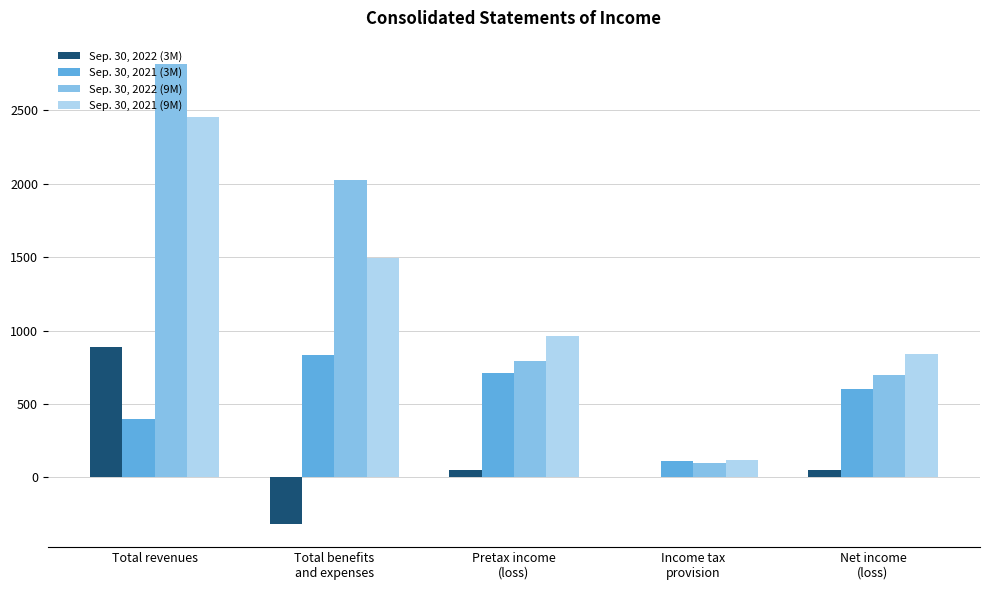

The value of Sep. 30, 2022 (3M) at Total revenues is 885. True or false?

True